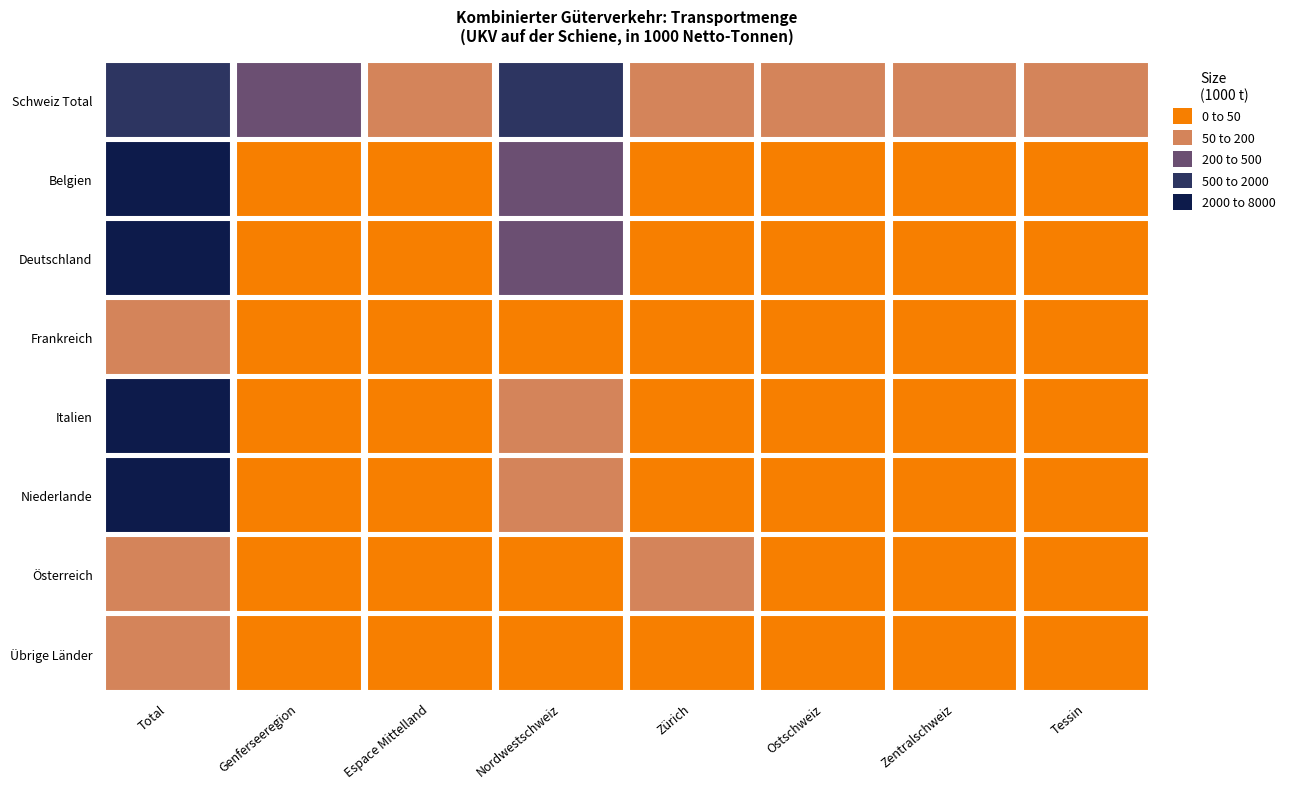

Where is Schweiz Total nearest to the value 1013?

3